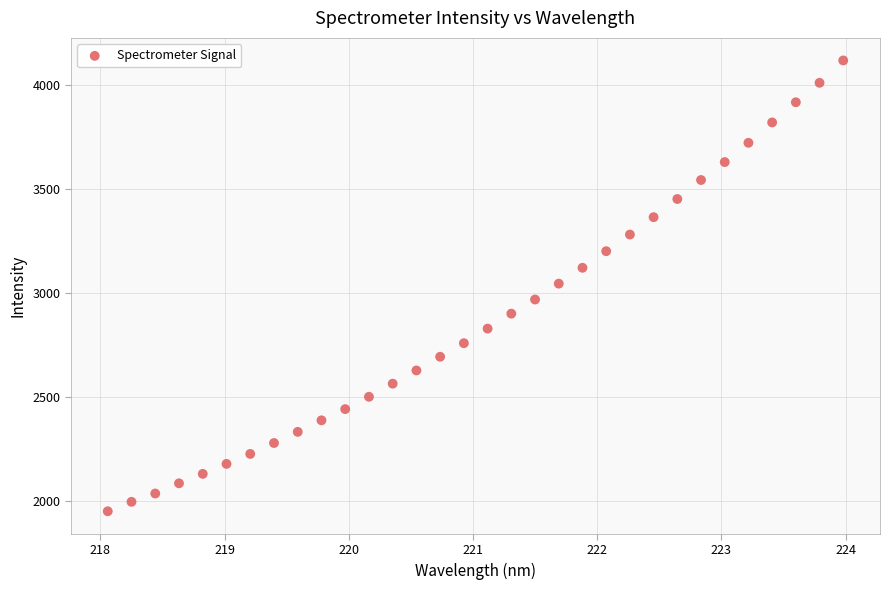

What is the range of X values (max minus min)?

5.9